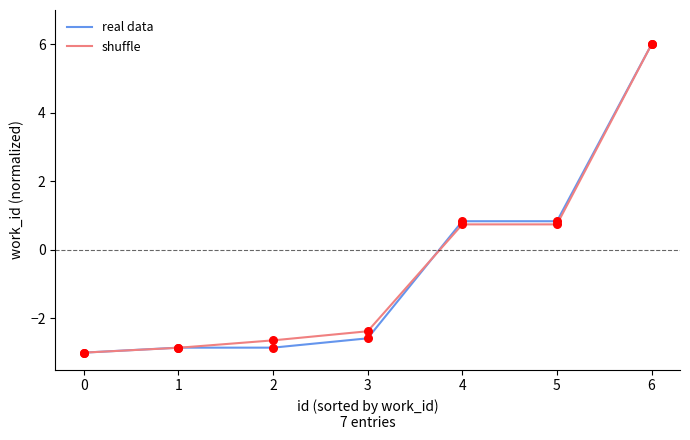

Which series changed the most between 3 and 5?

real data